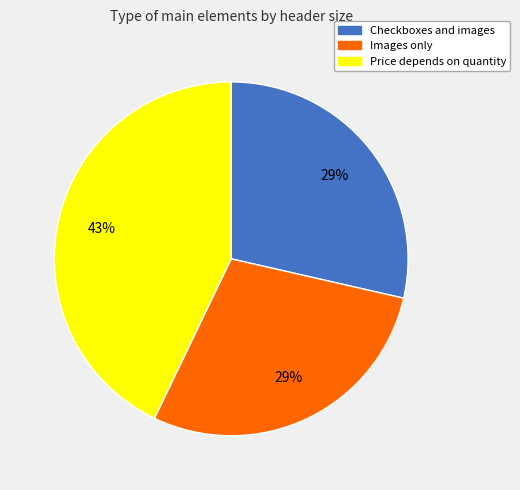

To the nearest percent, what percentage of the pie is Checkboxes and images?

29%